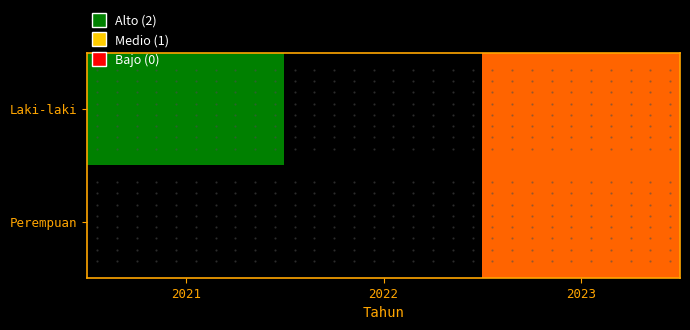

Rank the series by their maximum value, from highest to lowest.

Laki-laki, Perempuan